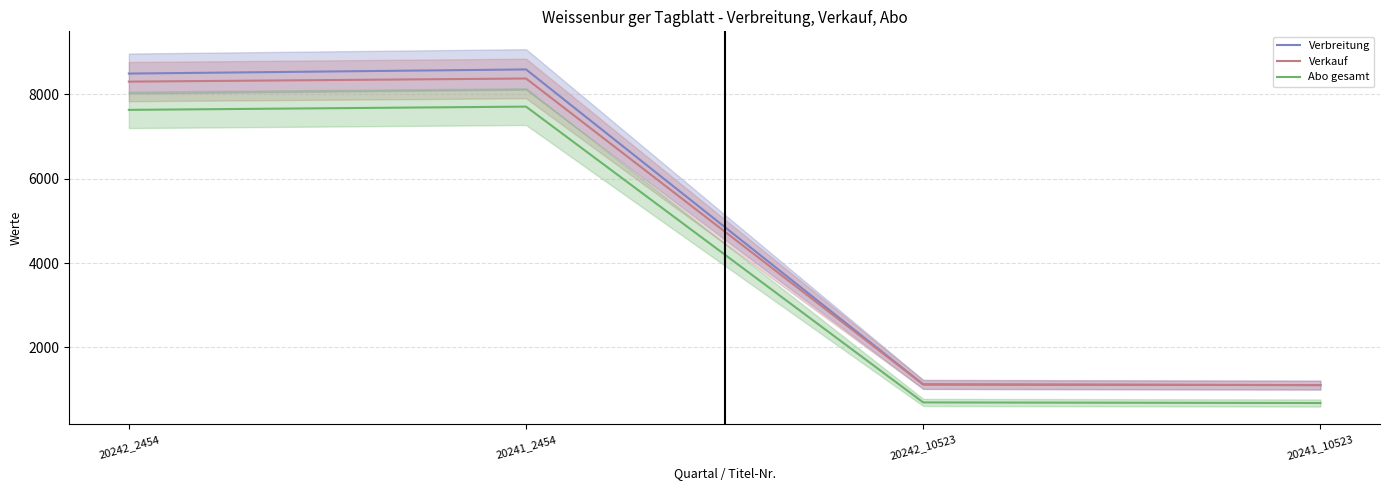

How many values in the Verbreitung series are below 8488?

2